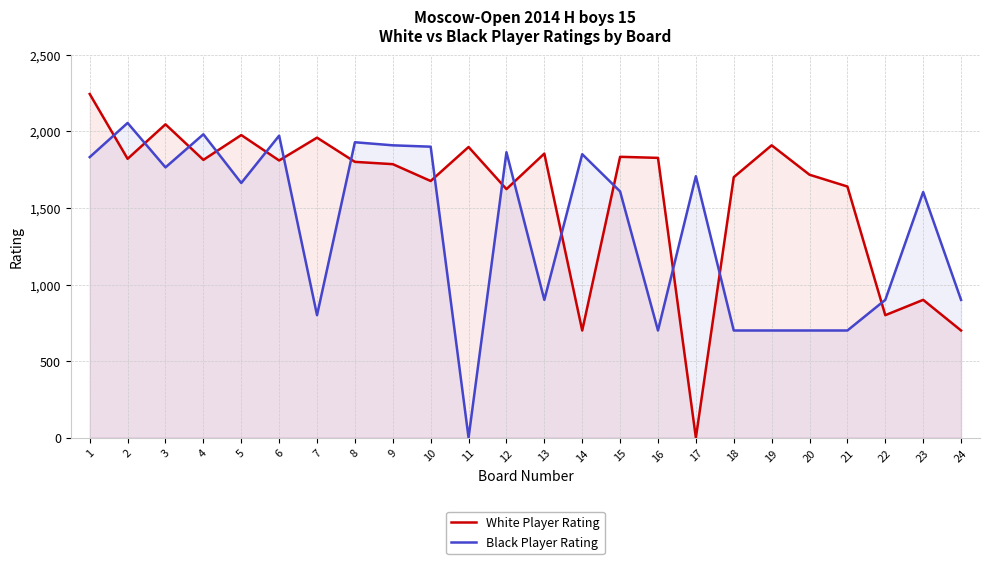

Which series changed the most between 6 and 7?

Black Player Rating